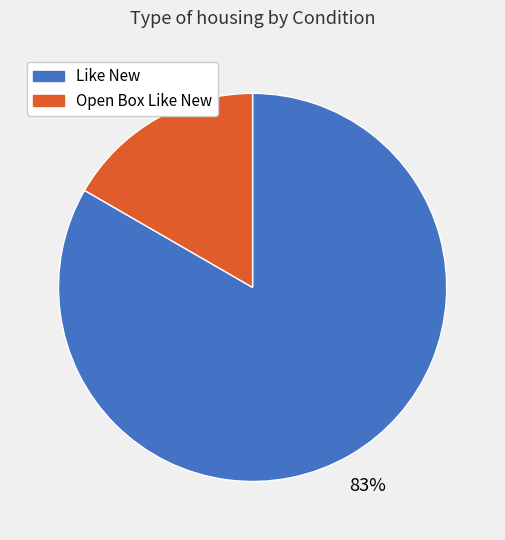

Is there a majority slice in this chart?

Yes